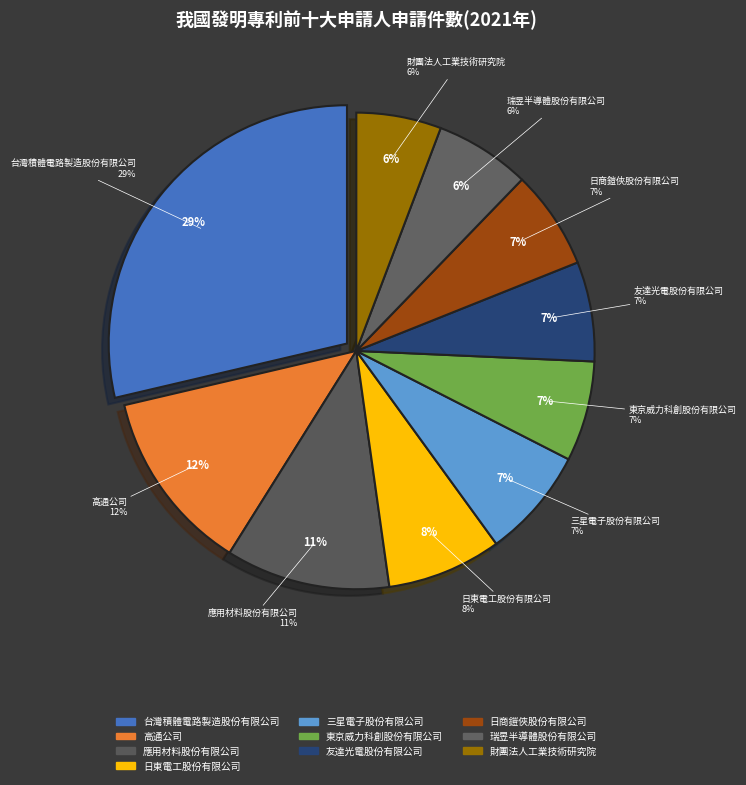

The 日商鎧俠股份有限公司 slice represents 7% of the pie. True or false?

True